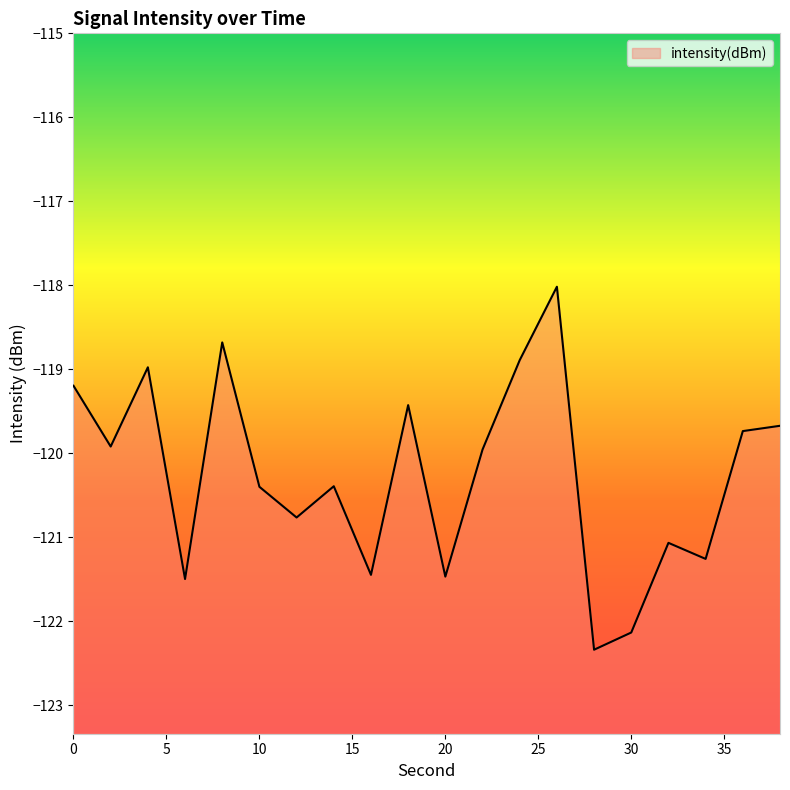

List the labels in order of value, smallest first.

28, 30, 6, 20, 16, 34, 32, 12, 10, 14, 22, 2, 36, 38, 18, 0, 4, 24, 8, 26